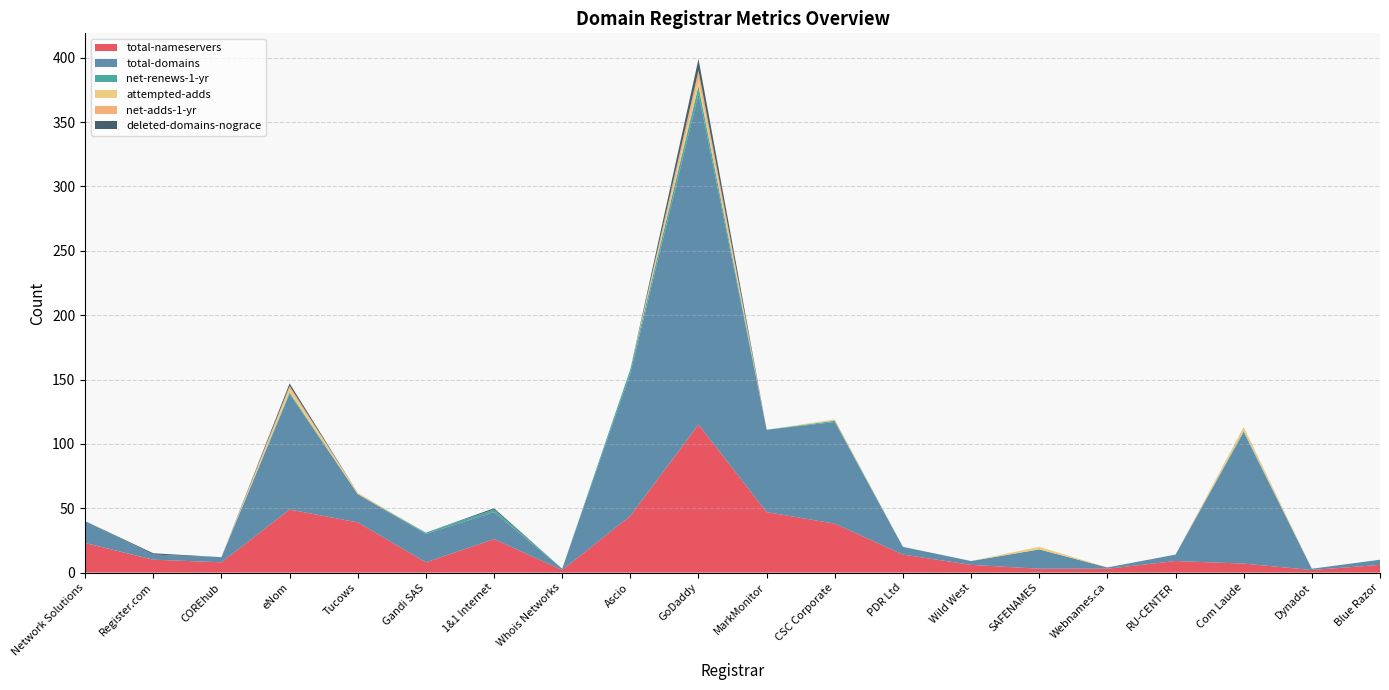

Reading left to right, list all the values displayed in this chart.

total-nameservers: Network Solutions=23	Register.com=10	COREhub=8	eNom=49	Tucows=39	Gandi SAS=8	1&1 Internet=26	Whois Networks=2	Ascio=44	GoDaddy=115	MarkMonitor=47	CSC Corporate=38	PDR Ltd=14	Wild West=6	SAFENAMES=3	Webnames.ca=3	RU-CENTER=9	Com Laude=7	Dynadot=2	Blue Razor=6
total-domains: Network Solutions=17	Register.com=4	COREhub=4	eNom=90	Tucows=22	Gandi SAS=22	1&1 Internet=21	Whois Networks=1	Ascio=111	GoDaddy=257	MarkMonitor=64	CSC Corporate=79	PDR Ltd=6	Wild West=3	SAFENAMES=15	Webnames.ca=1	RU-CENTER=5	Com Laude=102	Dynadot=1	Blue Razor=4
net-renews-1-yr: Network Solutions=0	Register.com=0	COREhub=0	eNom=1	Tucows=0	Gandi SAS=1	1&1 Internet=2	Whois Networks=0	Ascio=3	GoDaddy=6	MarkMonitor=0	CSC Corporate=1	PDR Ltd=0	Wild West=0	SAFENAMES=0	Webnames.ca=0	RU-CENTER=0	Com Laude=1	Dynadot=0	Blue Razor=0
attempted-adds: Network Solutions=0	Register.com=0	COREhub=0	eNom=3	Tucows=1	Gandi SAS=0	1&1 Internet=0	Whois Networks=0	Ascio=0	GoDaddy=5	MarkMonitor=0	CSC Corporate=1	PDR Ltd=0	Wild West=0	SAFENAMES=2	Webnames.ca=0	RU-CENTER=0	Com Laude=2	Dynadot=0	Blue Razor=0
net-adds-1-yr: Network Solutions=0	Register.com=0	COREhub=0	eNom=2	Tucows=0	Gandi SAS=0	1&1 Internet=0	Whois Networks=0	Ascio=0	GoDaddy=7	MarkMonitor=0	CSC Corporate=0	PDR Ltd=0	Wild West=0	SAFENAMES=0	Webnames.ca=0	RU-CENTER=0	Com Laude=1	Dynadot=0	Blue Razor=0
deleted-domains-nograce: Network Solutions=0	Register.com=1	COREhub=0	eNom=2	Tucows=0	Gandi SAS=0	1&1 Internet=1	Whois Networks=0	Ascio=0	GoDaddy=9	MarkMonitor=0	CSC Corporate=0	PDR Ltd=0	Wild West=0	SAFENAMES=0	Webnames.ca=0	RU-CENTER=0	Com Laude=0	Dynadot=0	Blue Razor=0